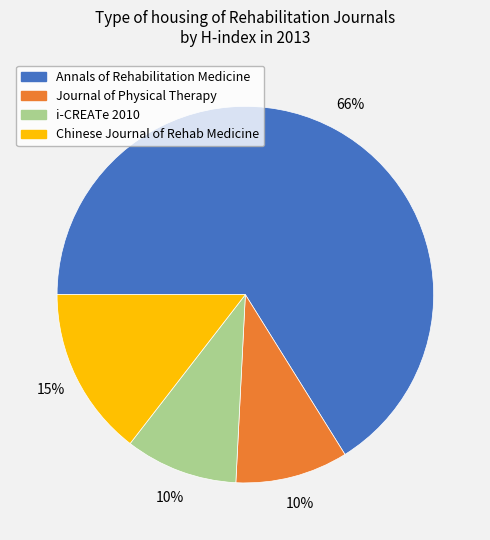

To the nearest percent, what is the average slice percentage?

25%